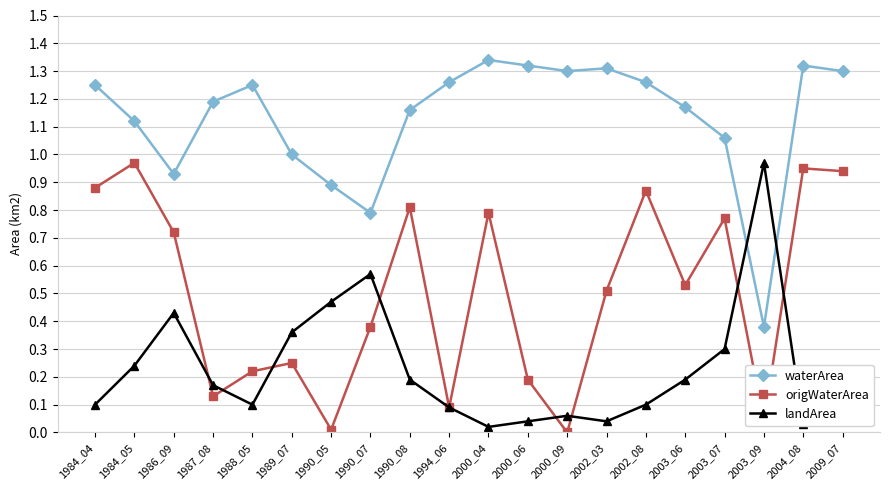

True or false: waterArea has more than 2 points higher than both neighbors.

True